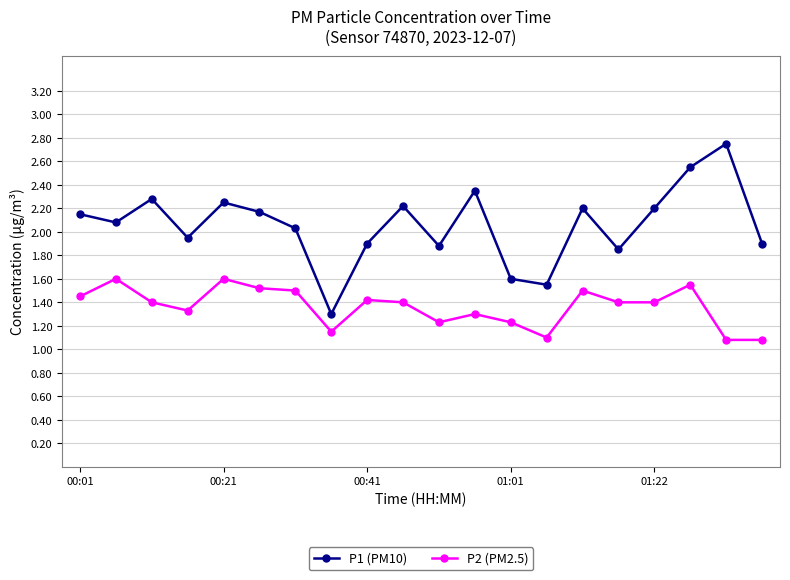

True or false: P2 (PM2.5) and P1 (PM10) cross at least once.

False